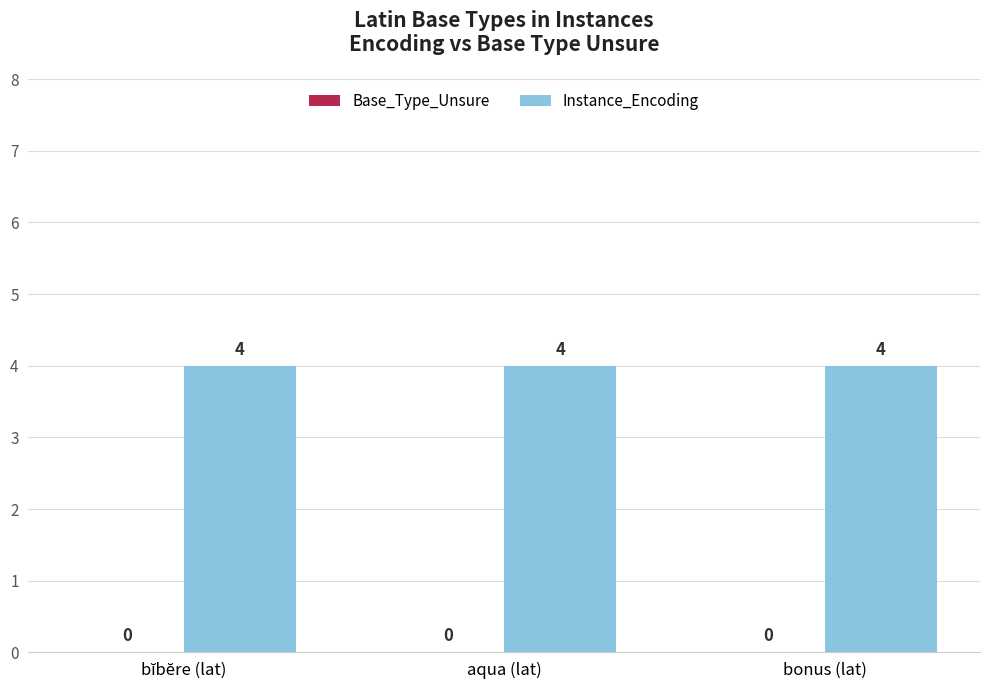

Reading left to right, extract all data points from this chart.

Base_Type_Unsure: bĭbĕre (lat)=0	aqua (lat)=0	bonus (lat)=0
Instance_Encoding: bĭbĕre (lat)=4	aqua (lat)=4	bonus (lat)=4